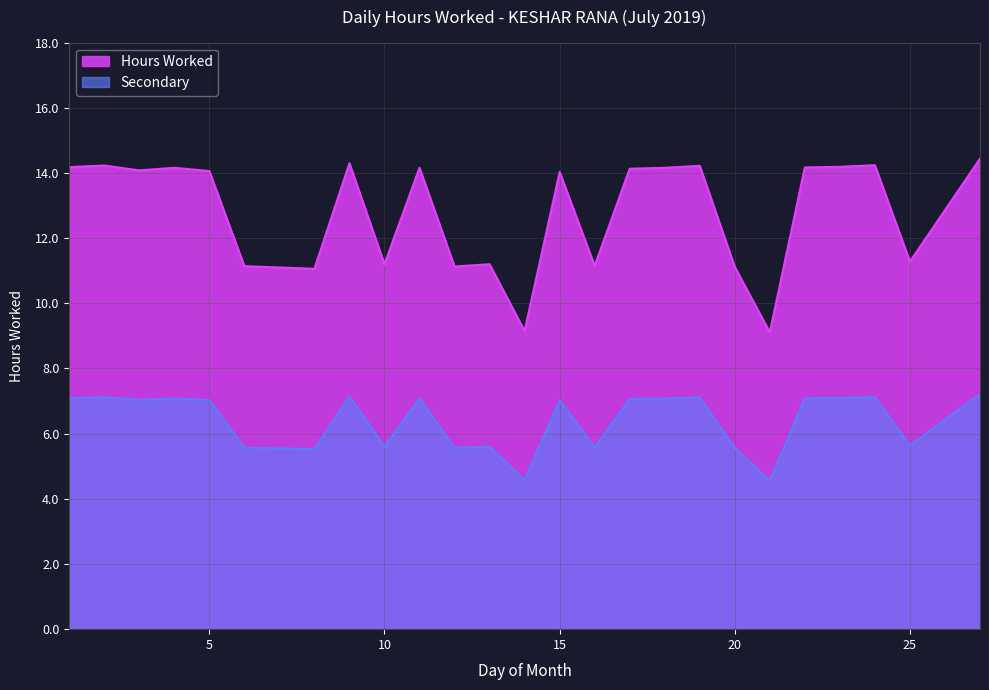

Is the value of Hours Worked at 3 greater than the value of Secondary at 14?

Yes